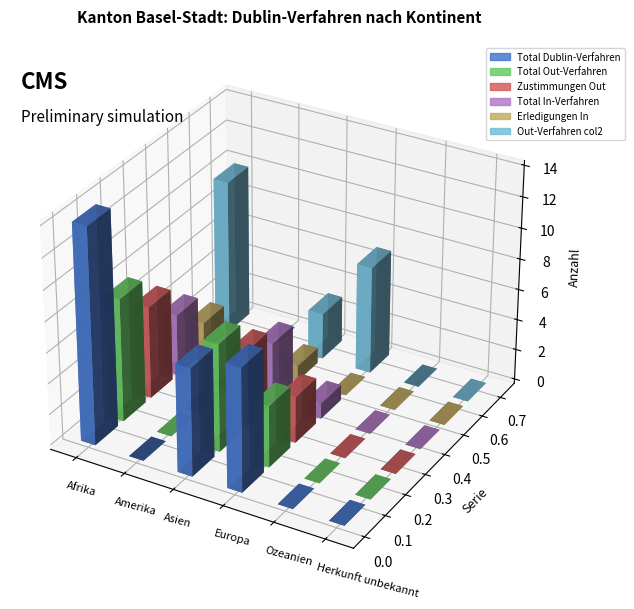

What is the difference between the maximum and minimum values in the Total Dublin-Verfahren series?

14